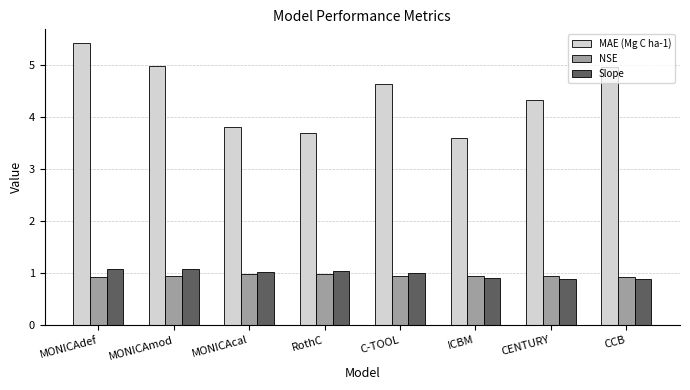

What is the label of the 3rd bar from the right?

ICBM